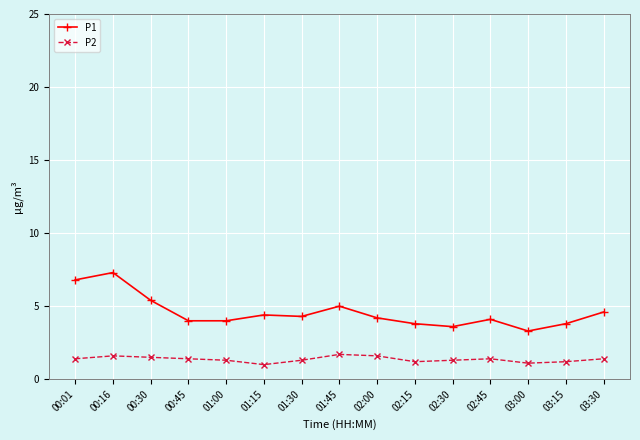

What is the sum of the P1 values at 03:15 and 00:30?

9.2